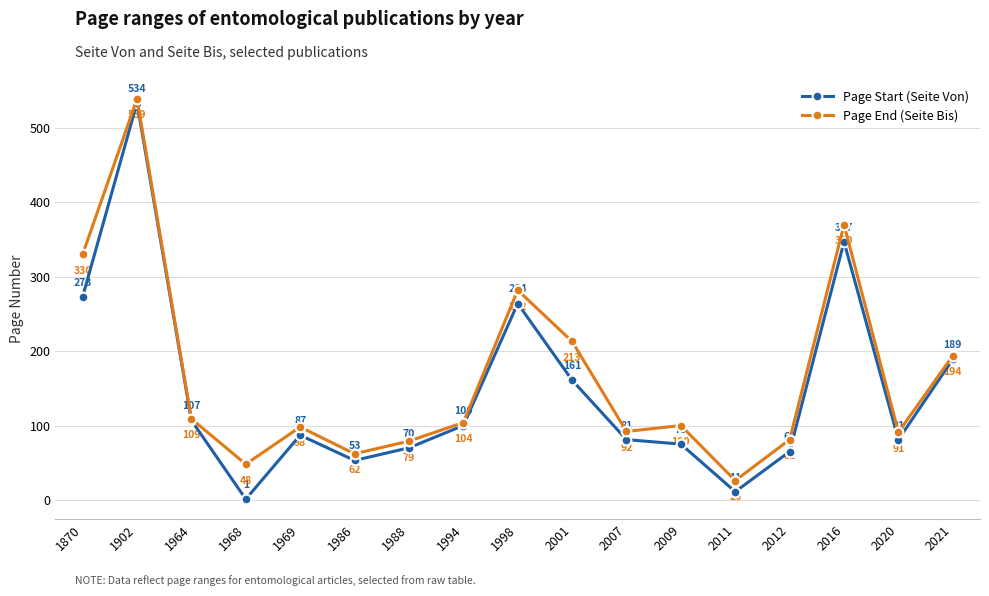

Read the Page Start (Seite Von) value at 2011, to the nearest 10.

10